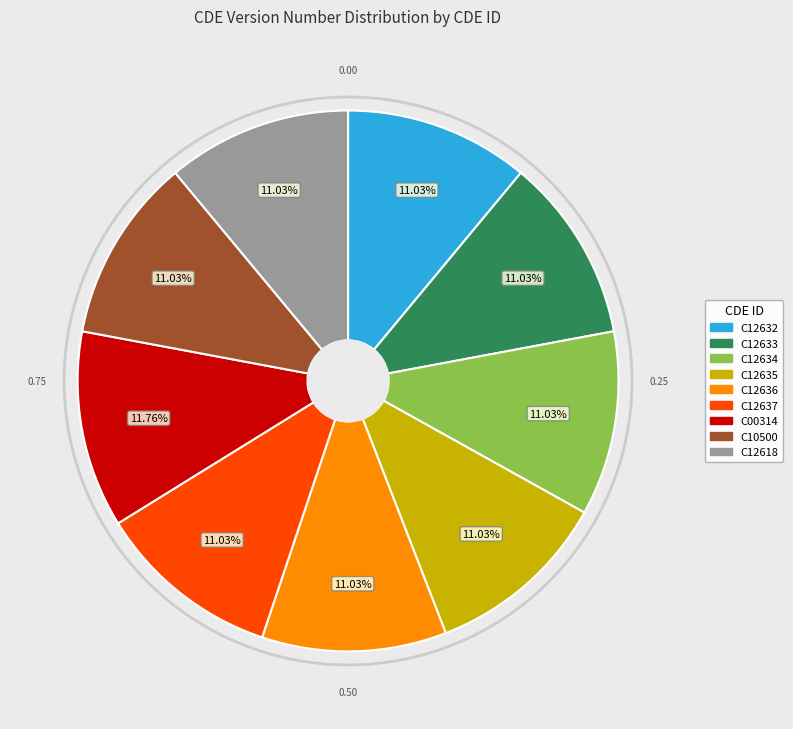

How many slices are in this pie chart?

9